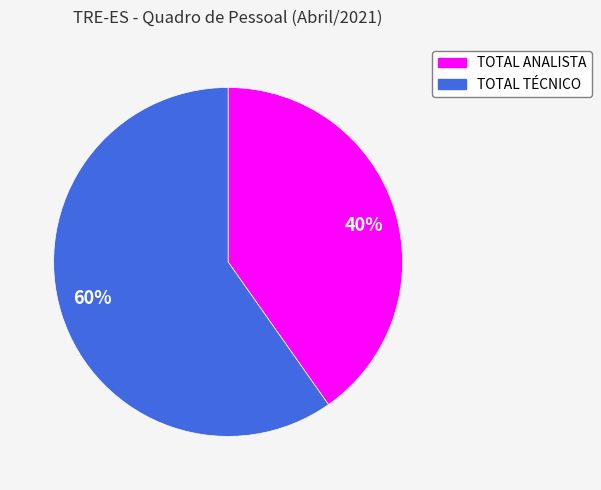

Combined, do 60% and 40% account for over 50%?

Yes